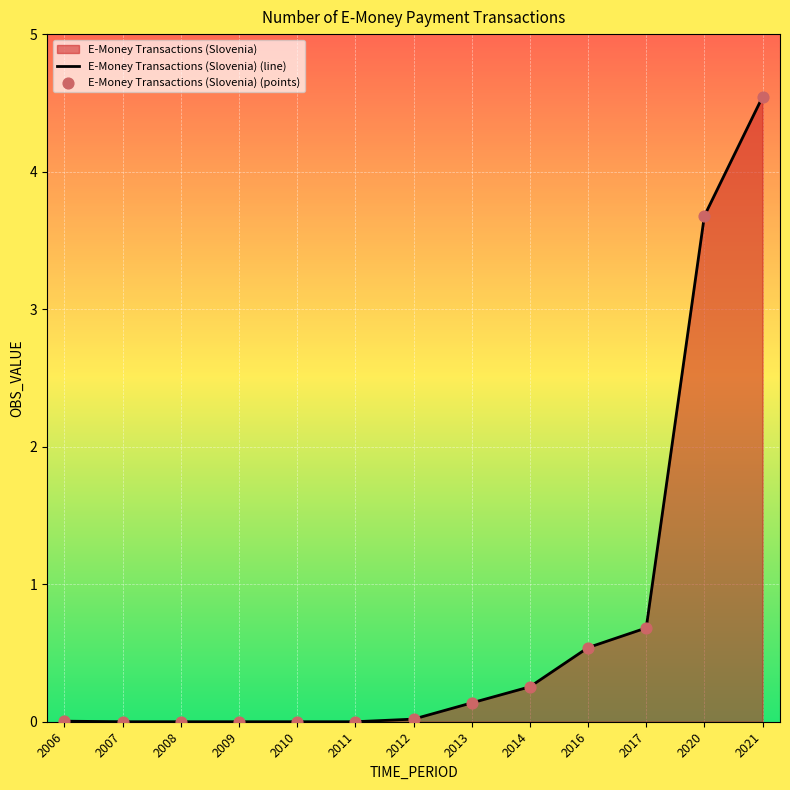

Which series contains the highest Y value?

E-Money Transactions (Slovenia) (line)